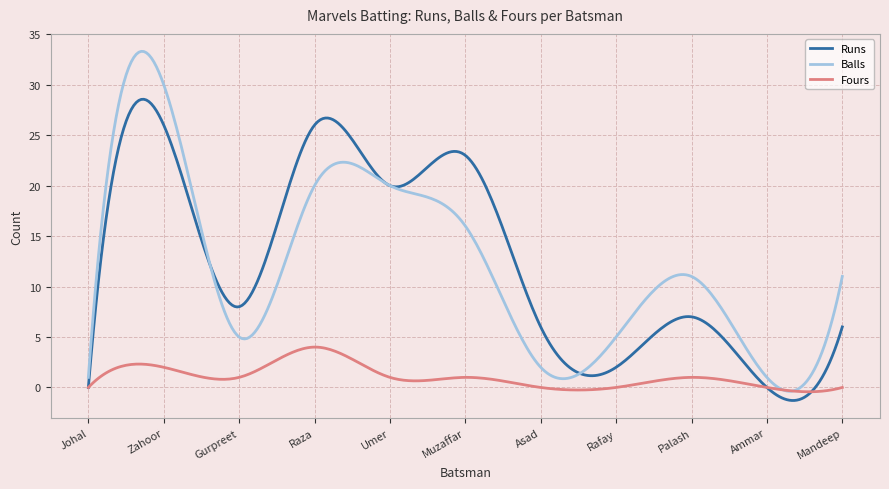

What is the highest value of the Balls series?

33.3